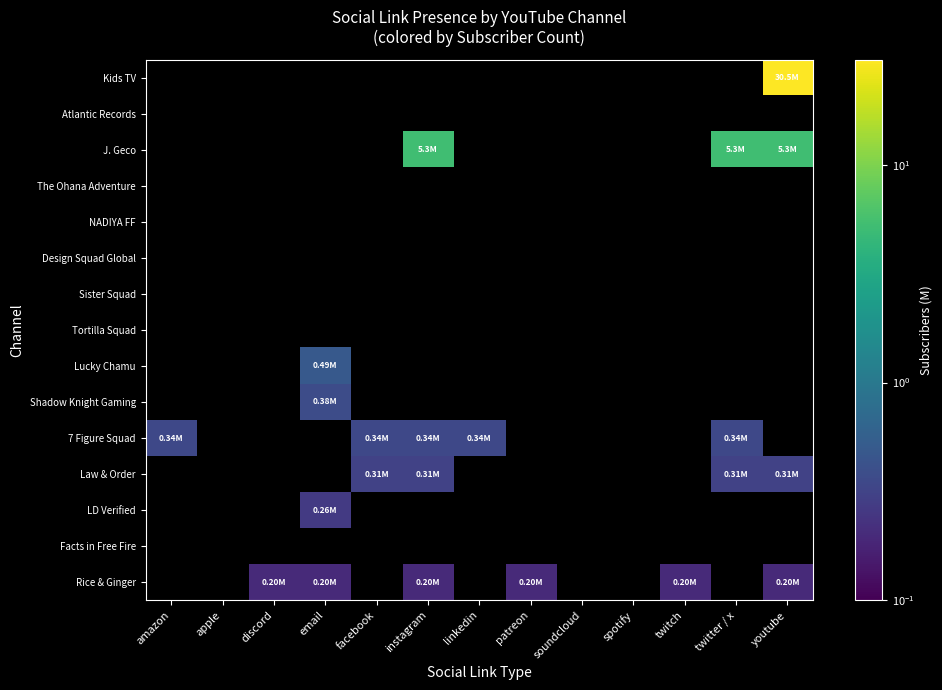

Count the number of categories in the chart.

13